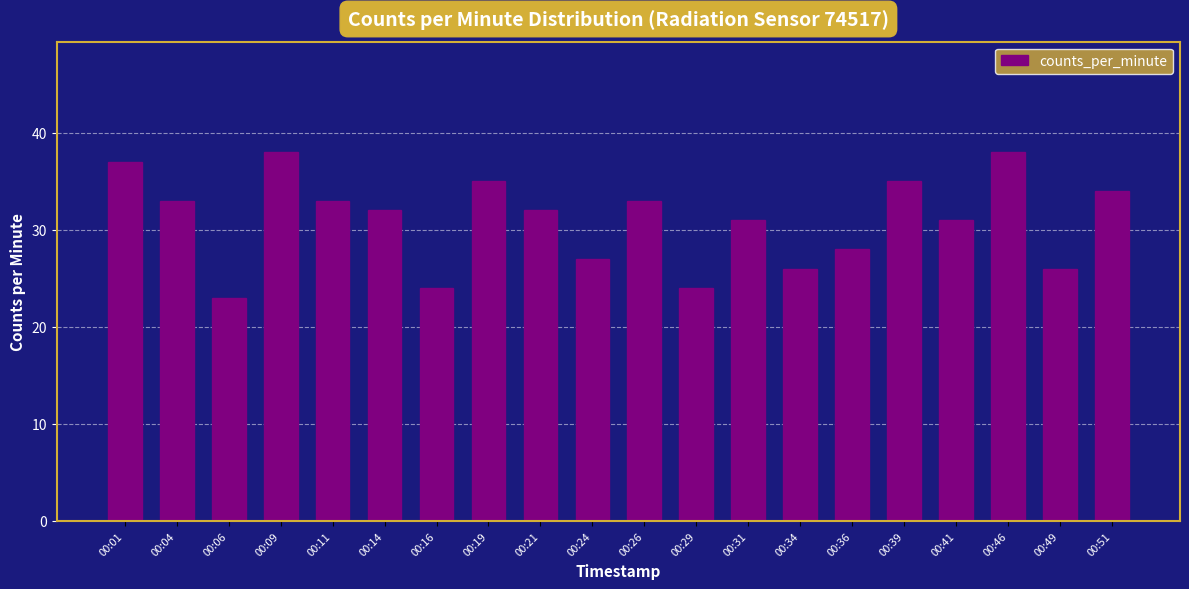

What is the change in value from 00:01 to 00:41?

-6